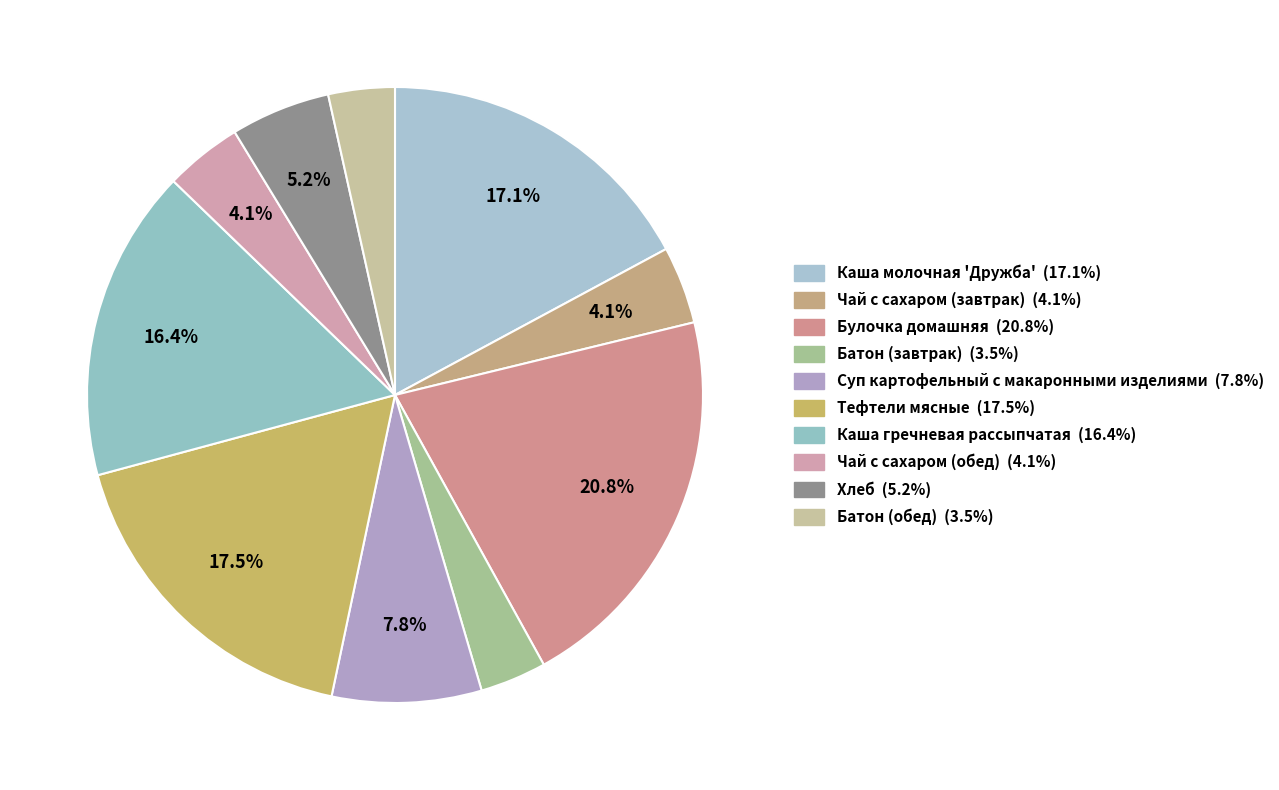

How many slices are in this pie chart?

10